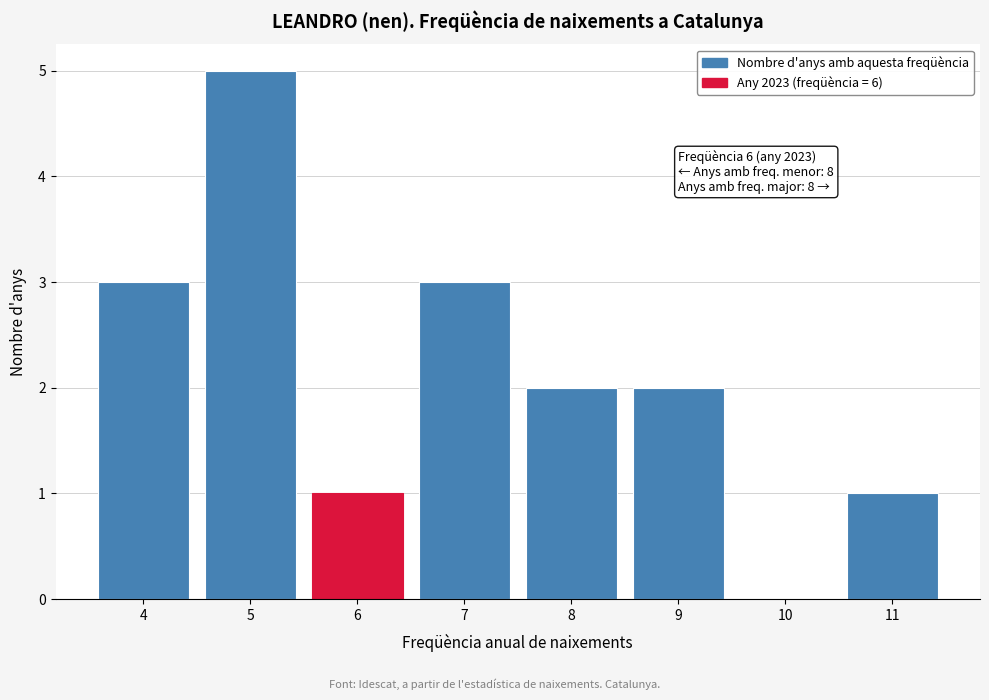

Over which range of the x-axis is the bar tallest?

4.5 to 5.5